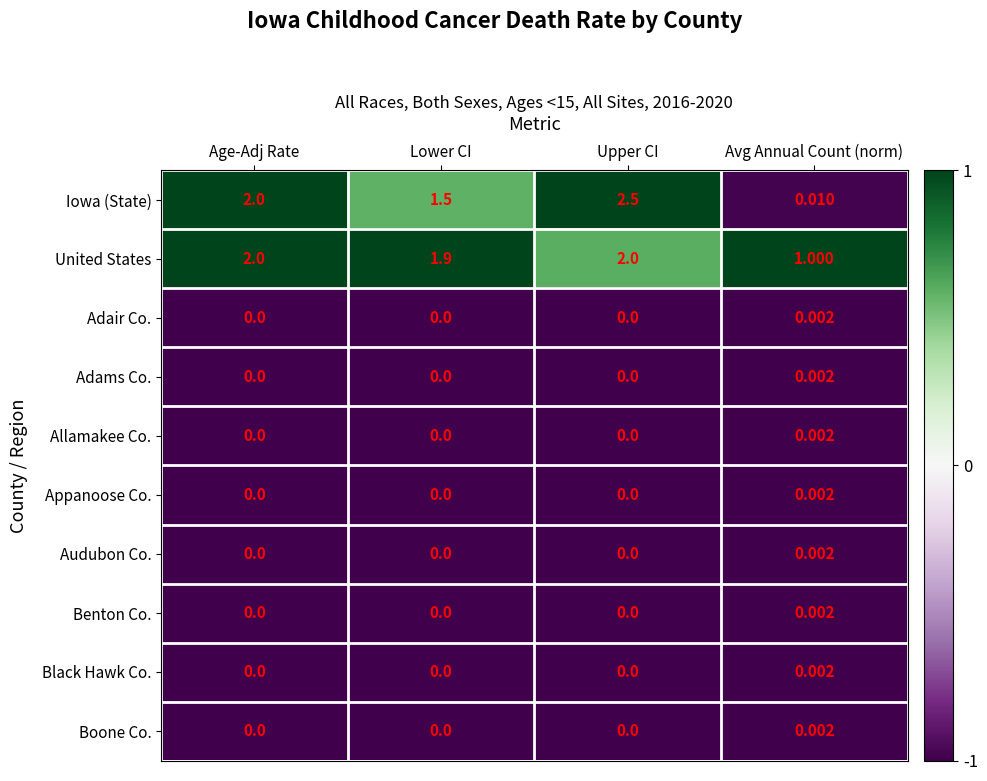

At which category is the sum across all series the highest?

Upper CI